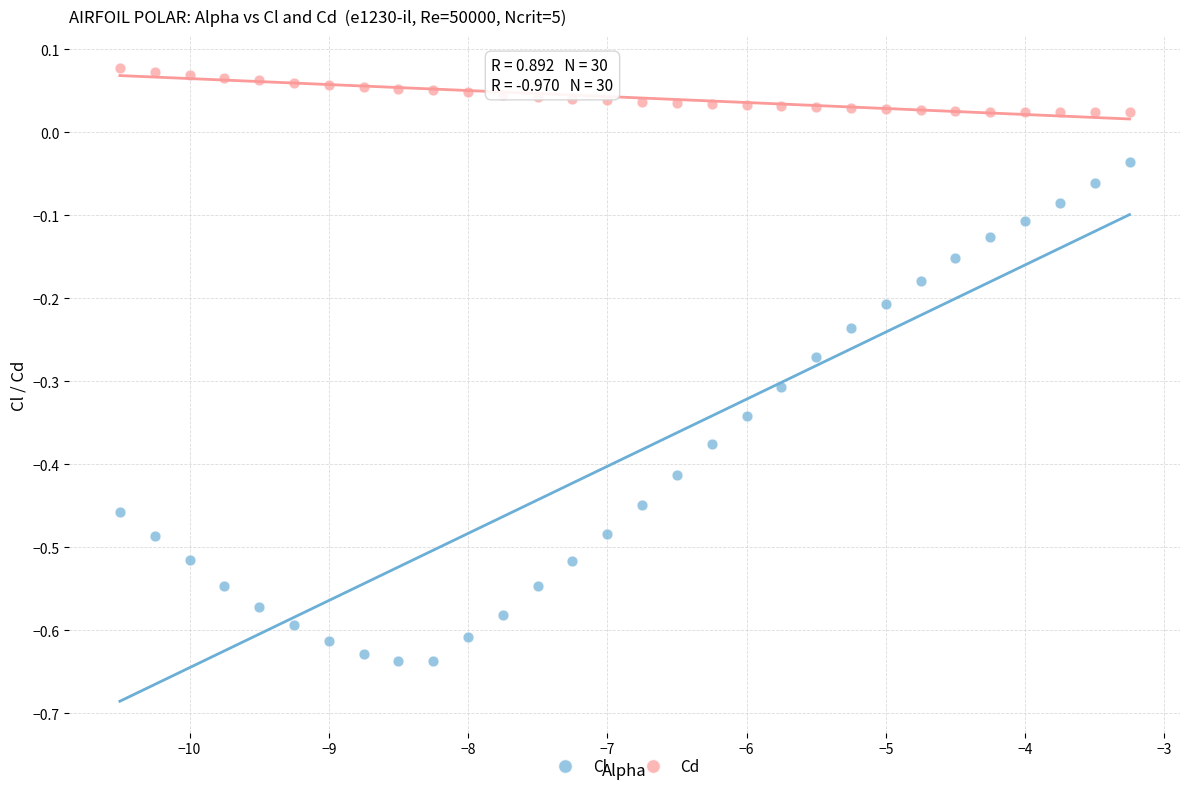

Across all data points, what is the range of Y values (max minus min)?

0.7